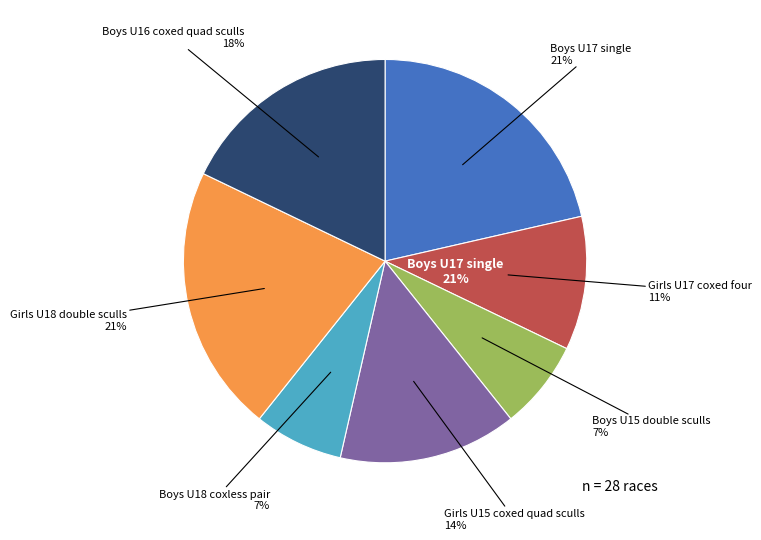

Which category has the smallest portion of the pie?

Boys U15 double sculls